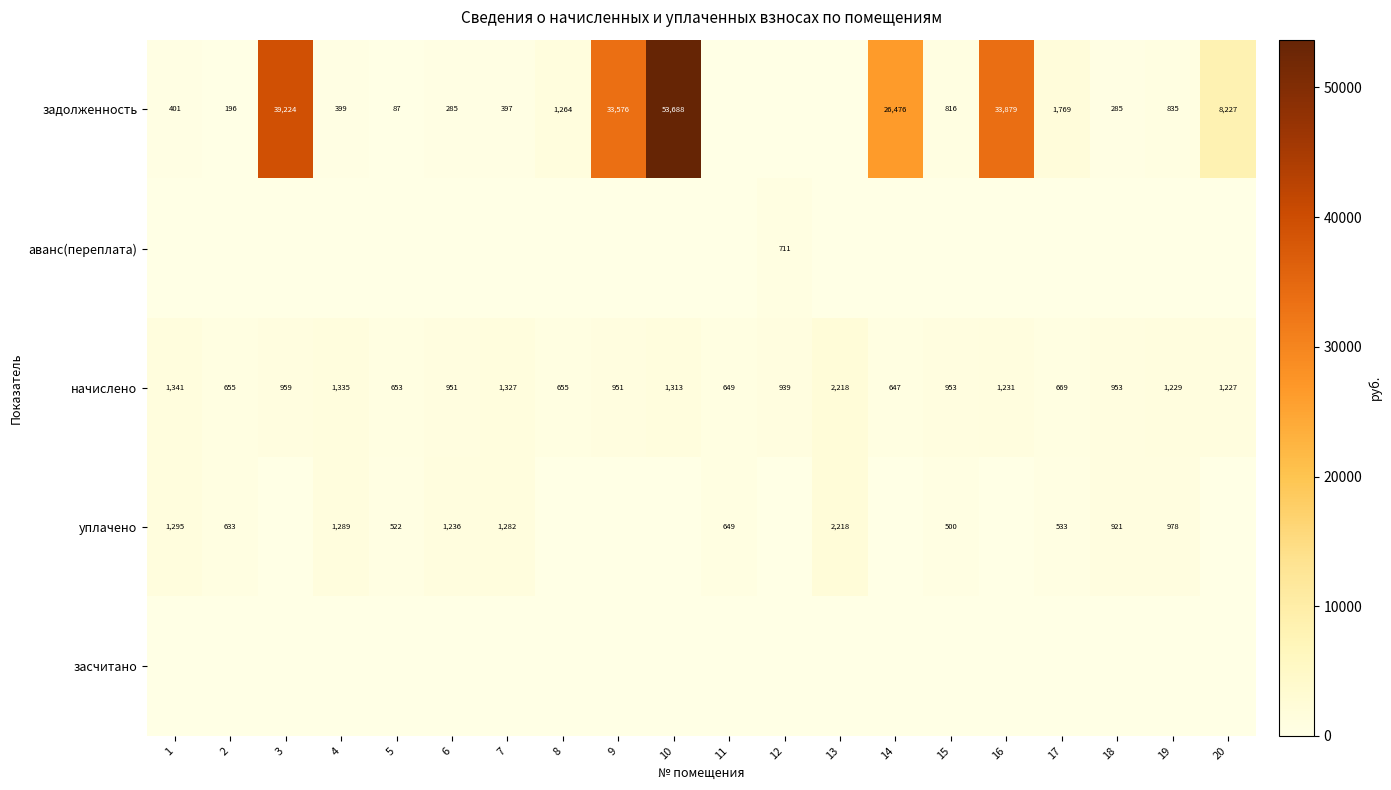

Is the value of задолженность at 9 greater than the value of начислено at 15?

Yes